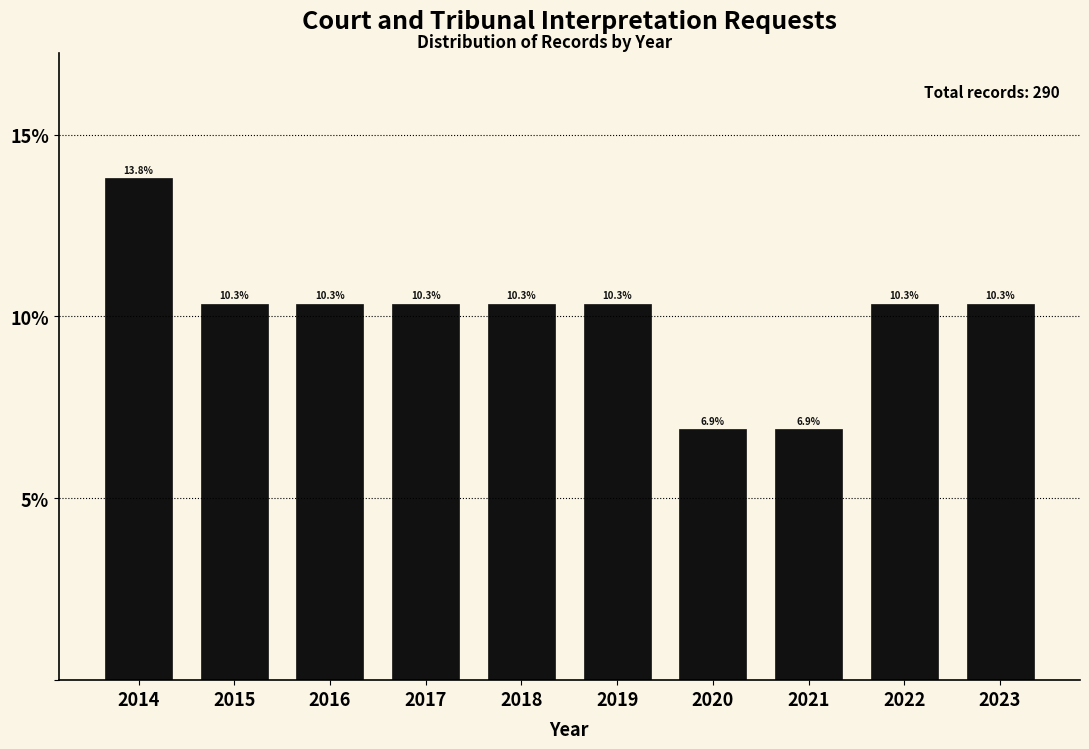

Reading left to right, list all the values displayed in this chart.

2014=13.8	2015=10.3	2016=10.3	2017=10.3	2018=10.3	2019=10.3	2020=6.9	2021=6.9	2022=10.3	2023=10.3